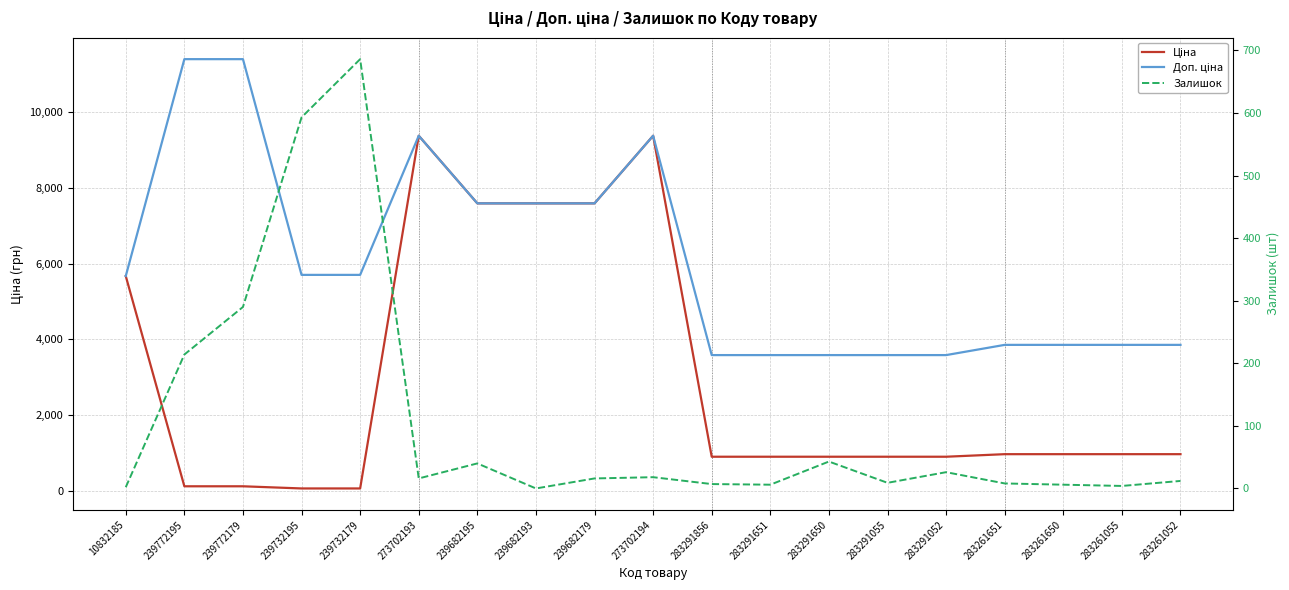

What are all the series names shown in the legend?

Ціна, Доп. ціна, Залишок